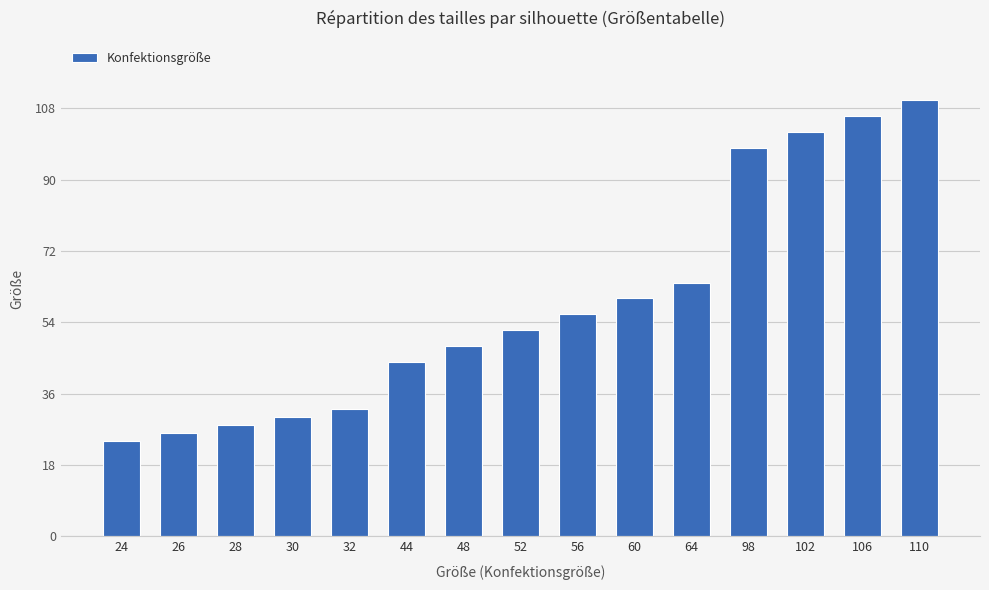

List the labels in order of value, smallest first.

24, 26, 28, 30, 32, 44, 48, 52, 56, 60, 64, 98, 102, 106, 110